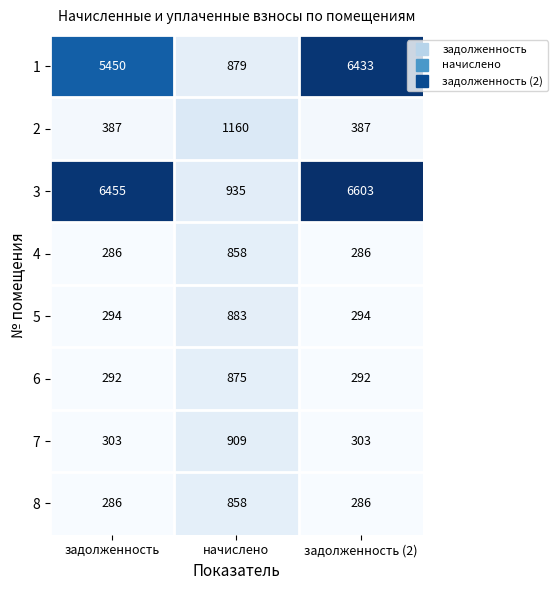

List the labels in order of 3 value, smallest first.

начислено, задолженность, задолженность (2)